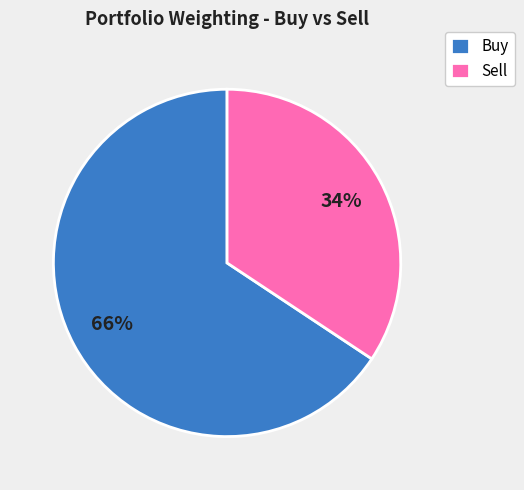

Which category has the smallest portion of the pie?

Sell